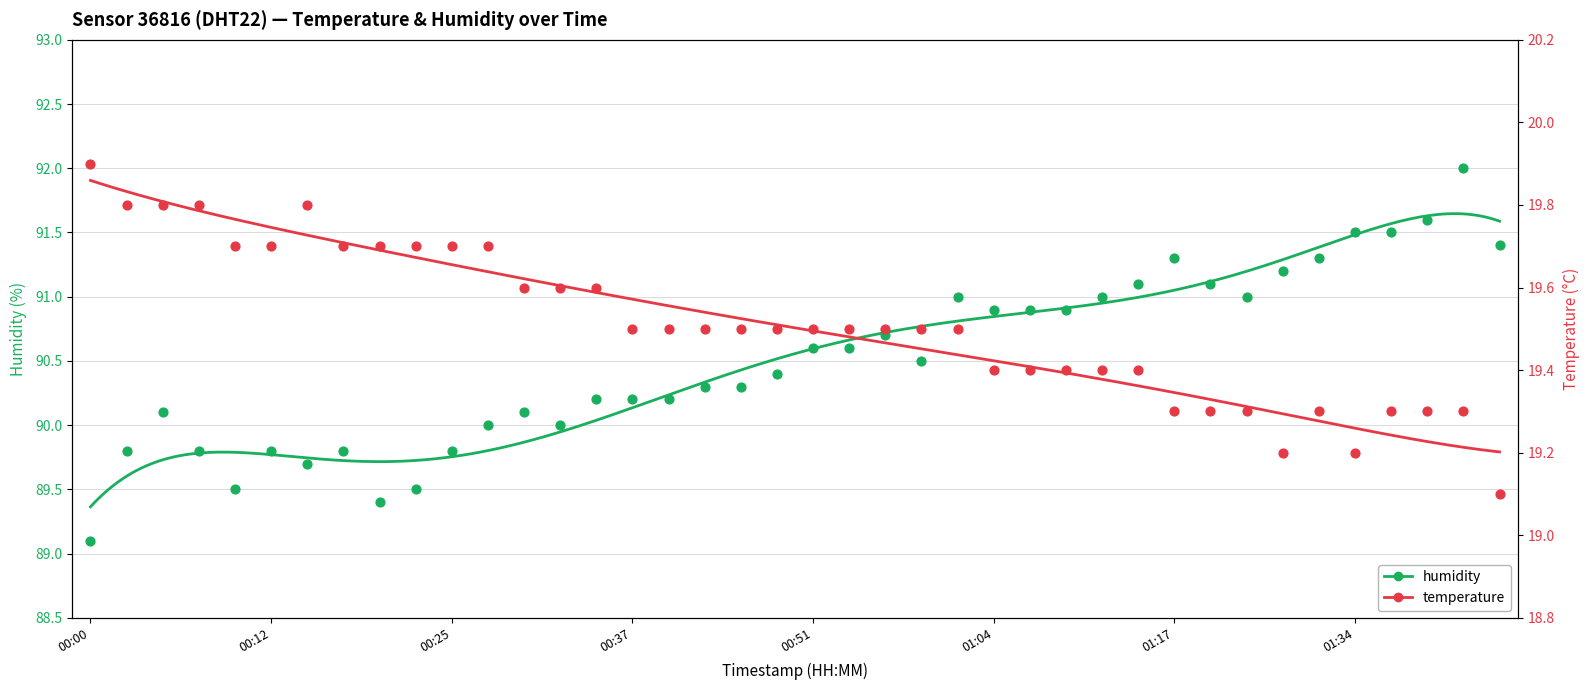

What are all the series names shown in the legend?

temperature, humidity